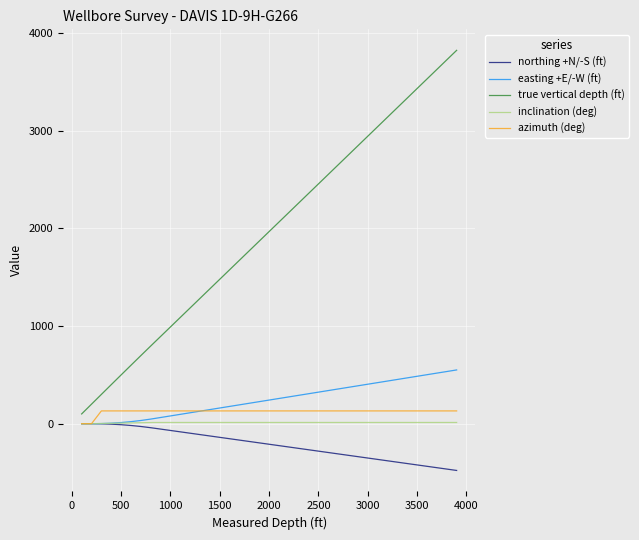

True or false: azimuth (deg) and true vertical depth (ft) intersect in this chart.

False